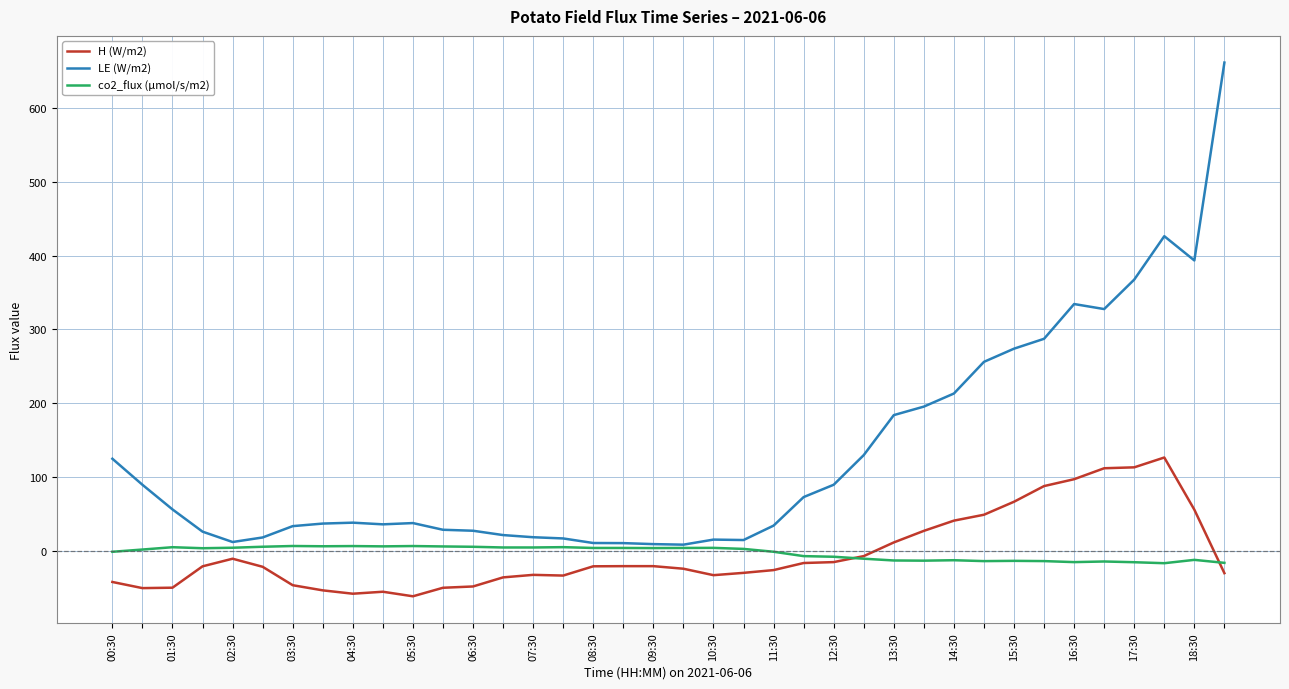

Is this an area chart (filled region under the line)?

No